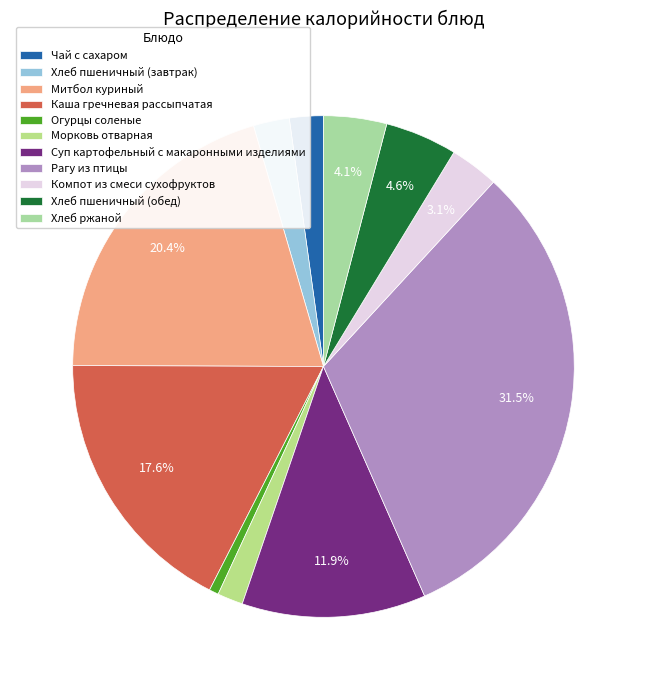

What portion of the pie excludes Морковь отварная?

98.3%